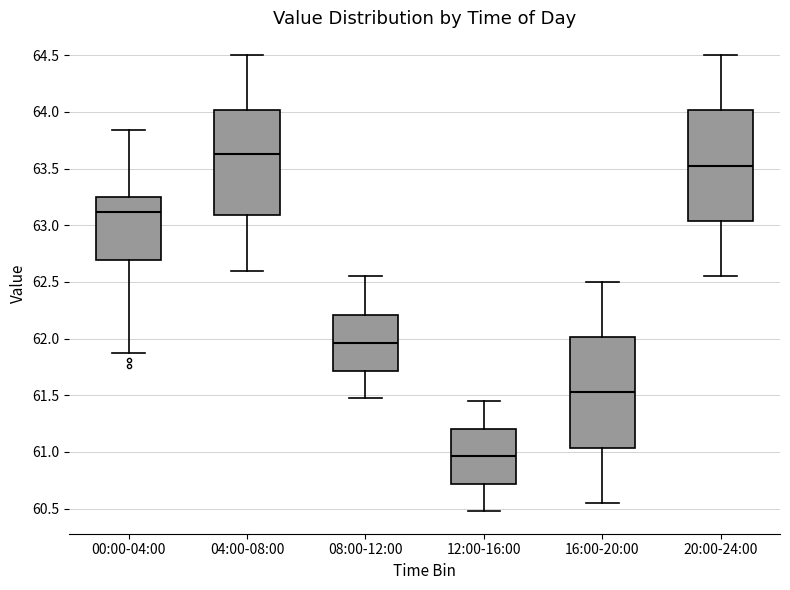

Reading left to right, transcribe this box plot: for each box, give where its median line is, the range the box spans, and where its two whiskers end, as read against the y-axis. The values are not printed on the chart, so give them approximately, as read against the axis.

00:00-04:00: median 63.10, box 62.70 to 63.25, whiskers 61.85 to 63.85
04:00-08:00: median 63.65, box 63.10 to 64.00, whiskers 62.60 to 64.50
08:00-12:00: median 61.95, box 61.70 to 62.20, whiskers 61.50 to 62.55
12:00-16:00: median 60.95, box 60.70 to 61.20, whiskers 60.50 to 61.45
16:00-20:00: median 61.55, box 61.05 to 62.00, whiskers 60.55 to 62.50
20:00-24:00: median 63.55, box 63.05 to 64.00, whiskers 62.55 to 64.50